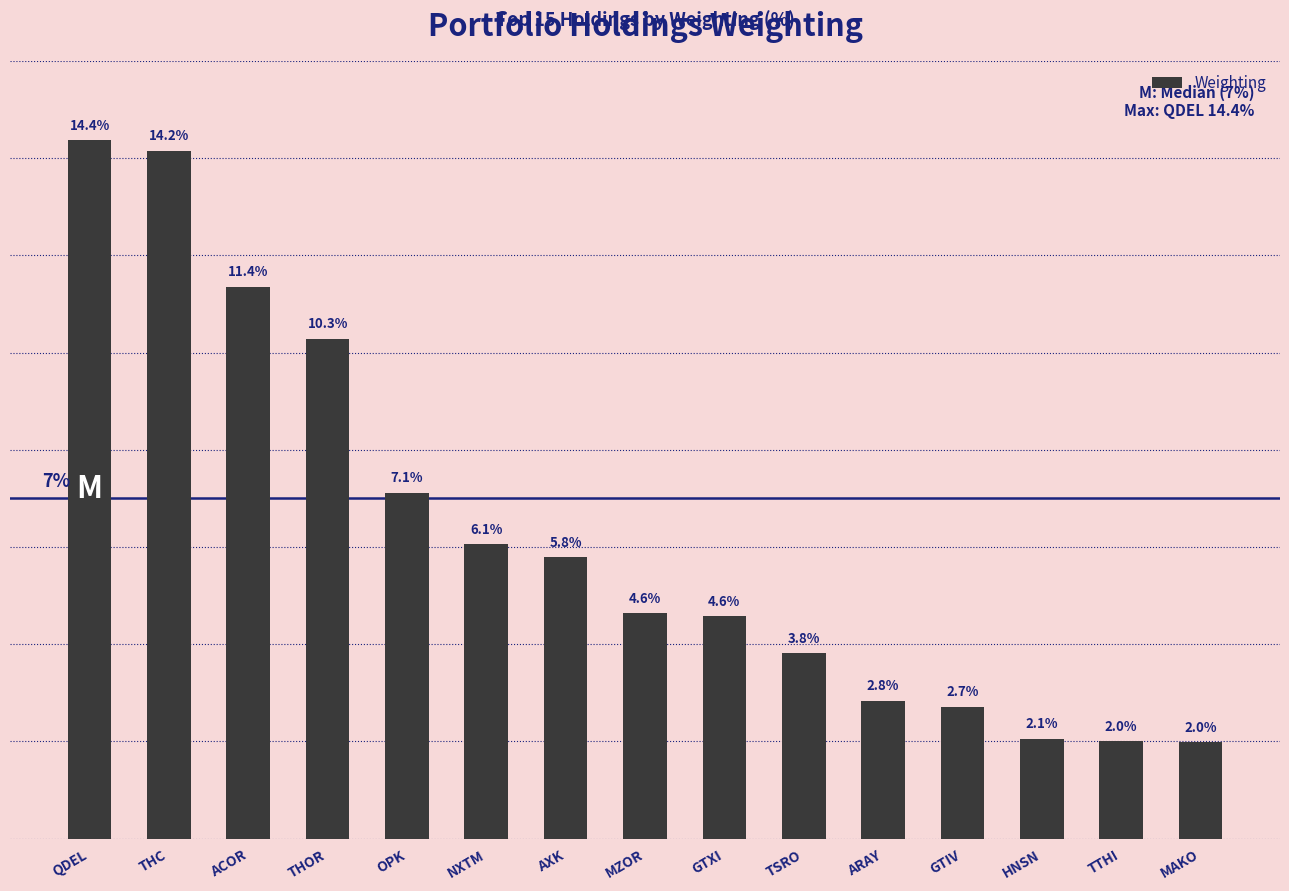

Which category has the highest value across all series?

QDEL